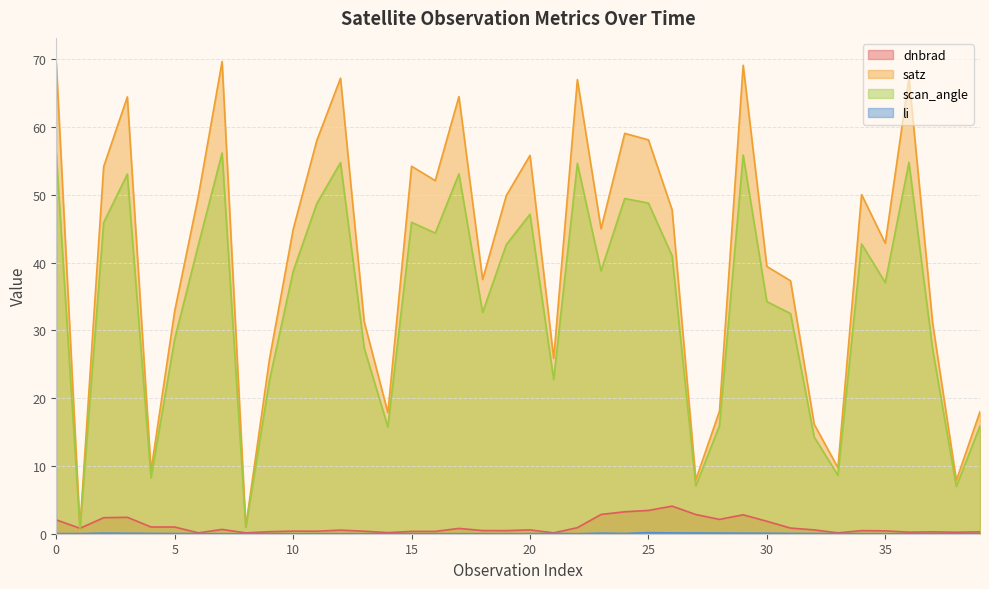

What is the maximum value for dnbrad?

4.1